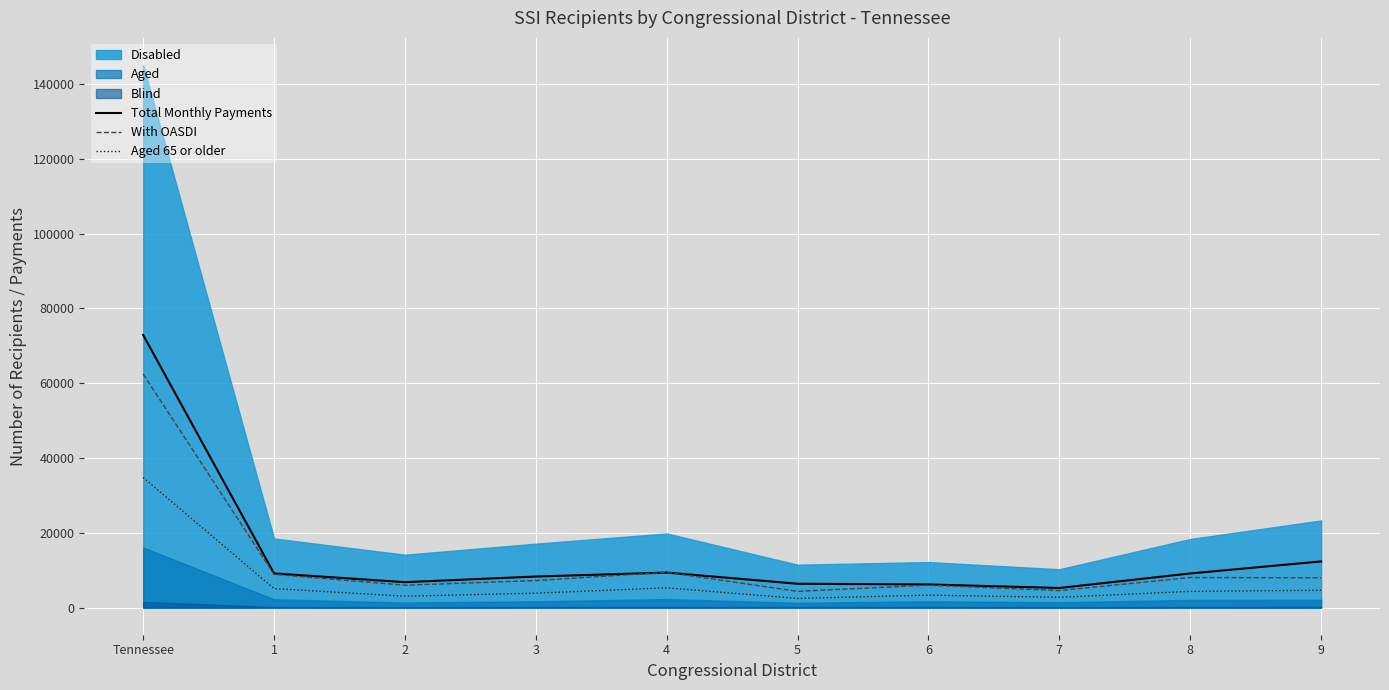

Reading left to right, what are all the values shown in this chart?

Total Monthly Payments: 72881	9133	6798	8306	9359	6375	6190	5241	9127	12346
With OASDI: 62434	8884	5982	7233	9431	4346	5995	4551	8047	7965
Aged 65 or older: 34770	5077	3051	3857	5289	2446	3330	2751	4337	4632